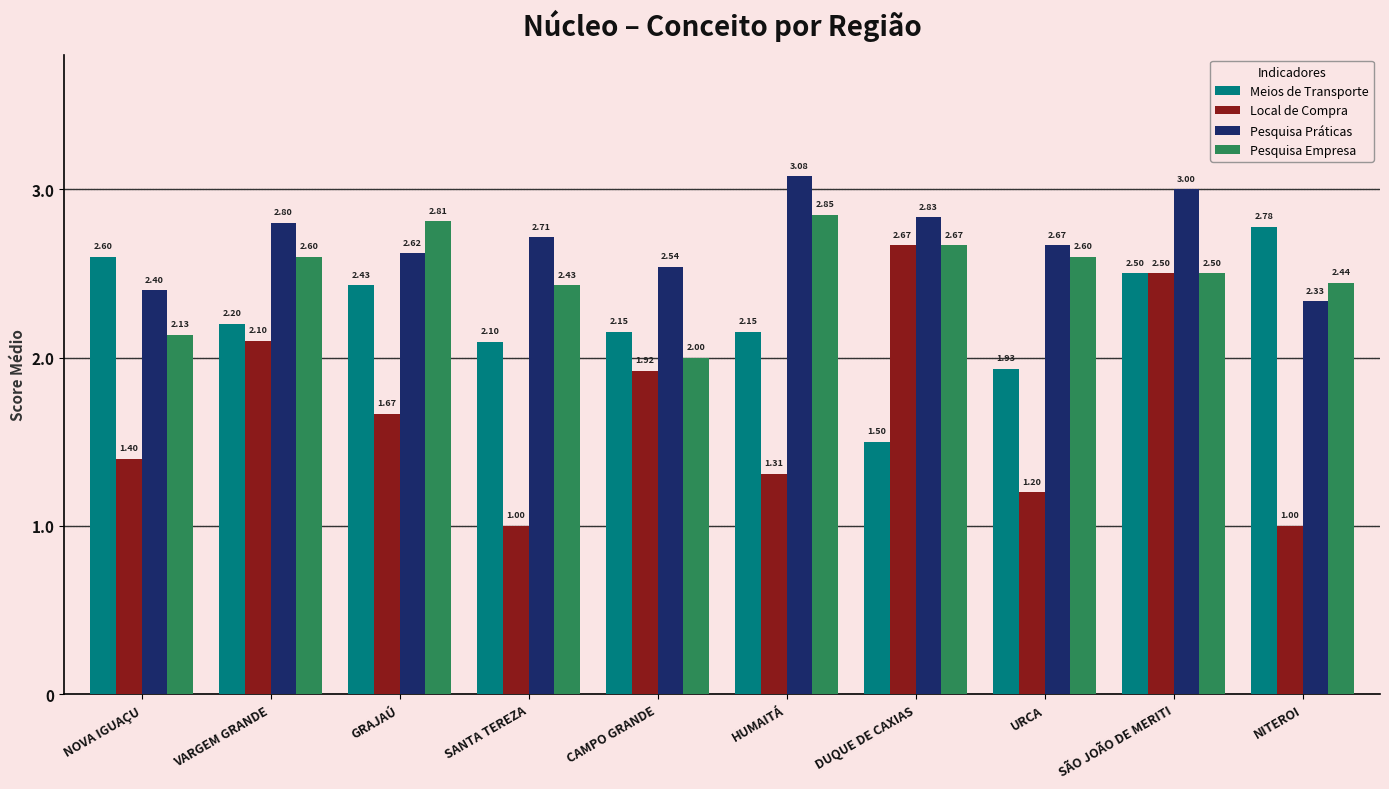

How many values in the Local de Compra series exceed 1?

8